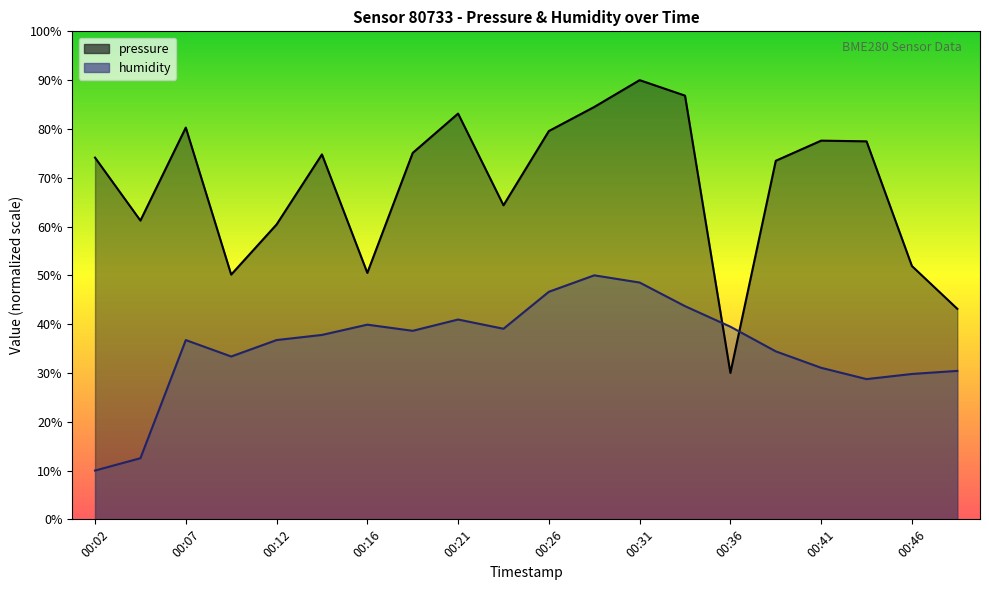

What is the difference between the highest and lowest values at 00:33?

43.1